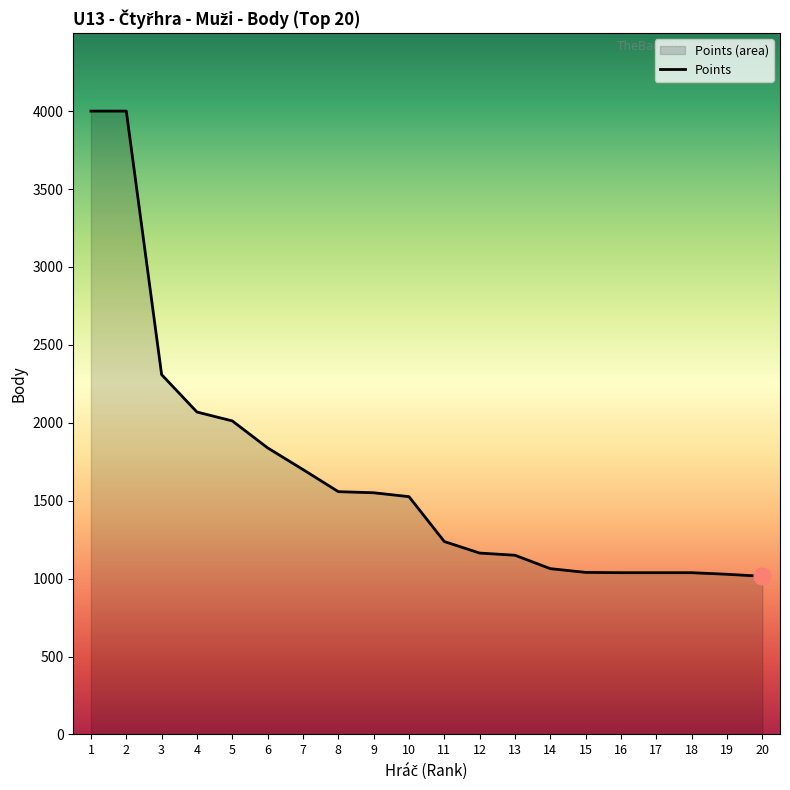

How many data points are less than 1526?

10